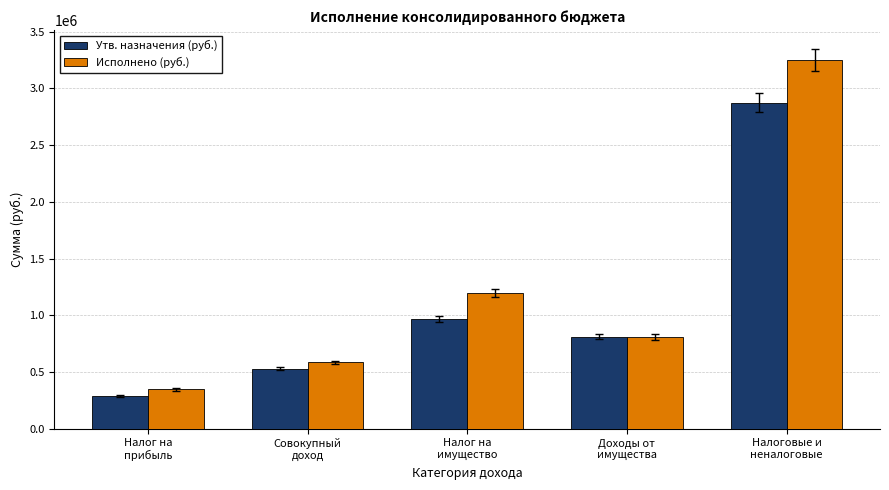

What is the label of the 5th bar from the right?

Налог на
прибыль